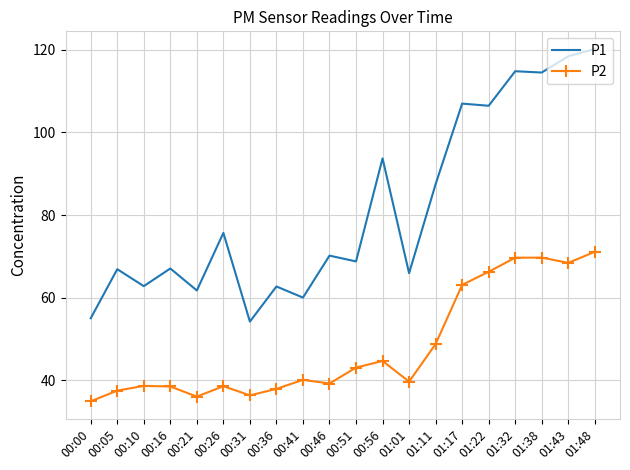

Is the value of P1 at 01:48 greater than the value of P2 at 00:26?

Yes